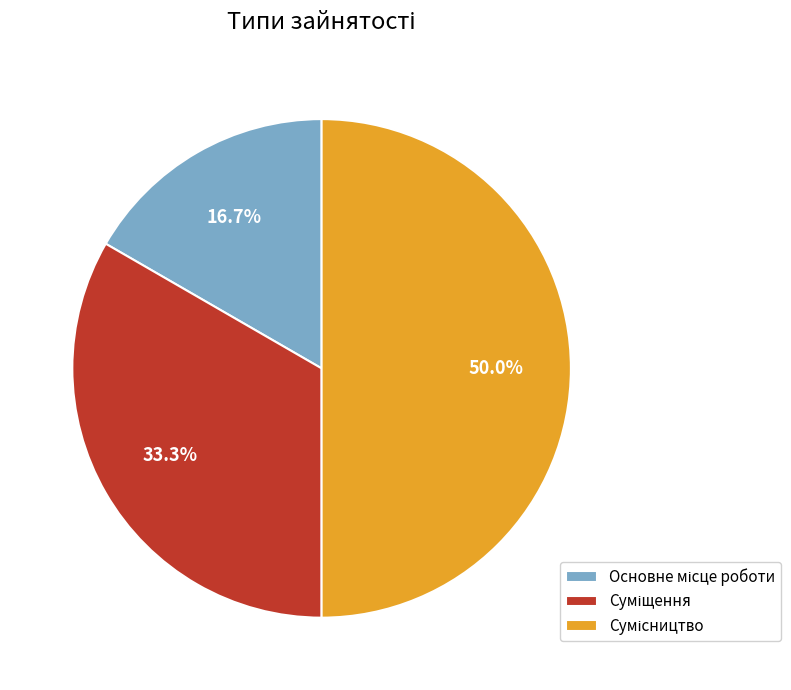

Which slice is the largest?

Сумісництво